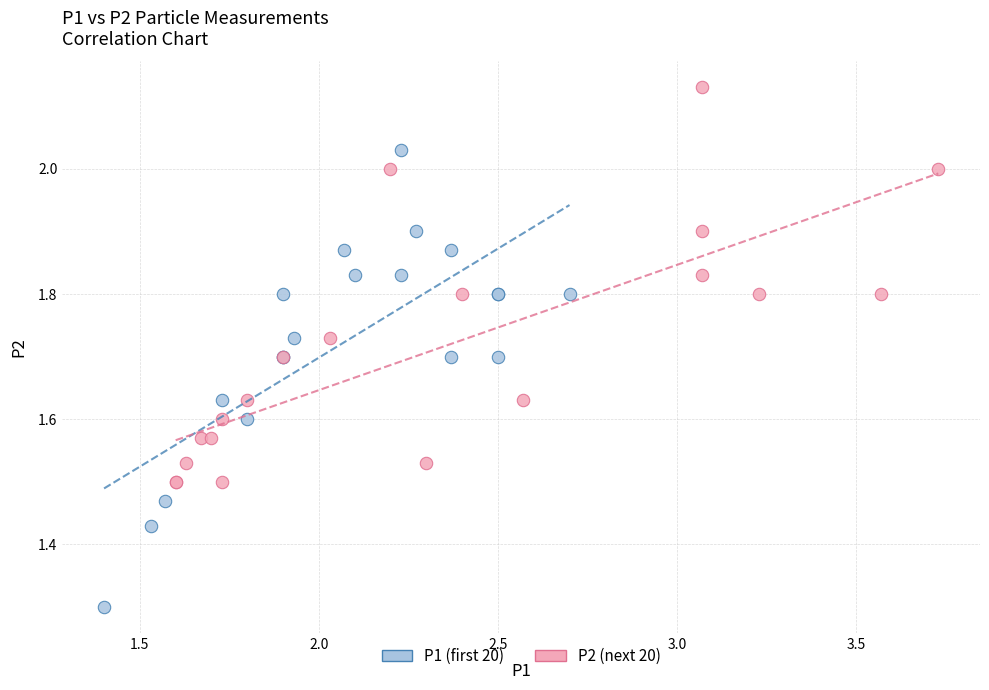

Which series contains the lowest Y value?

P1 (first 20)